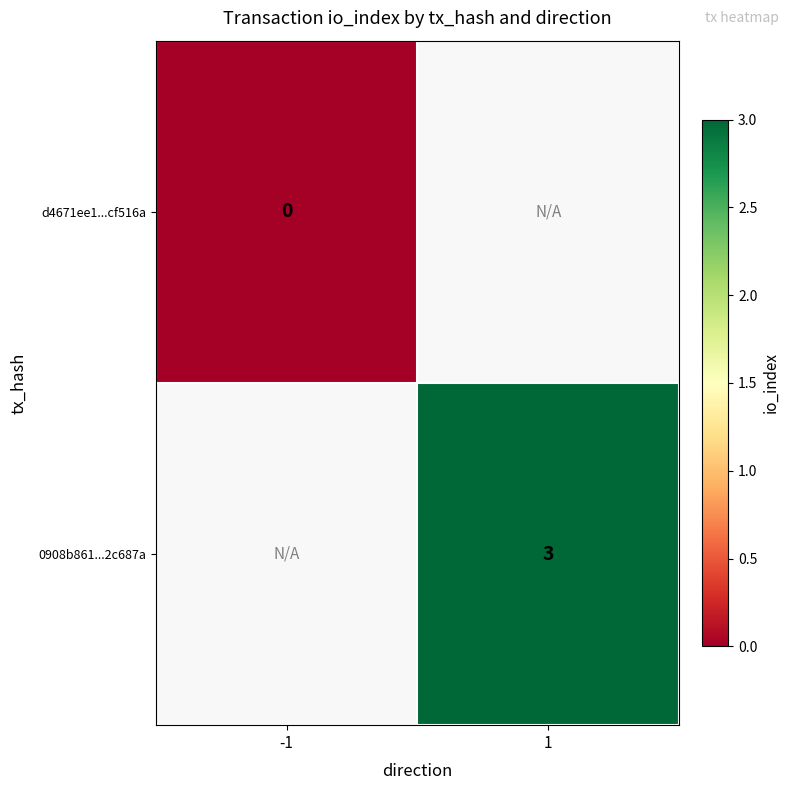

The 0908b861...2c687a series shows 1.6 at 1. True or false?

False